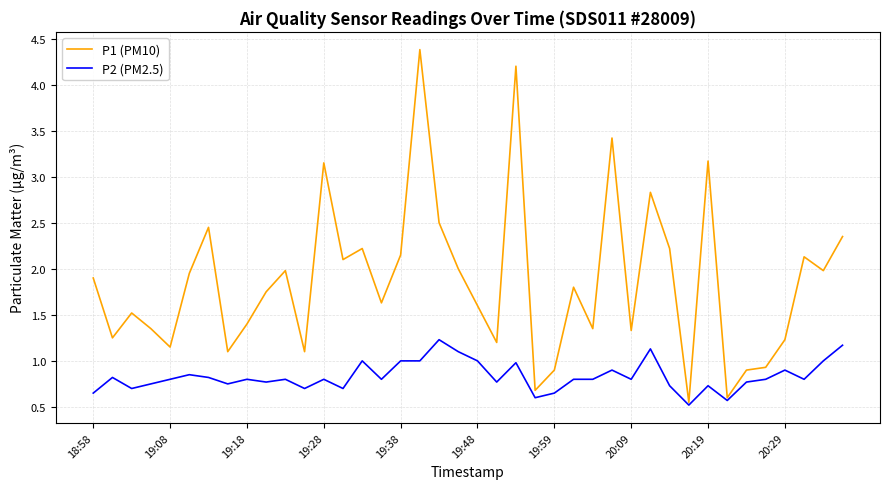

Which series has the largest total across all categories?

P1 (PM10)